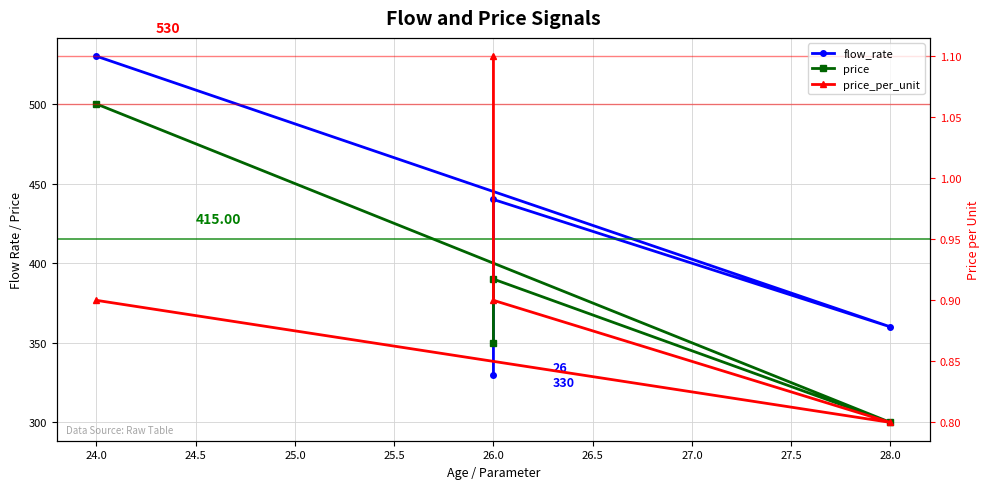

What is the value of the price_per_unit point at the 1st from the left?

0.9